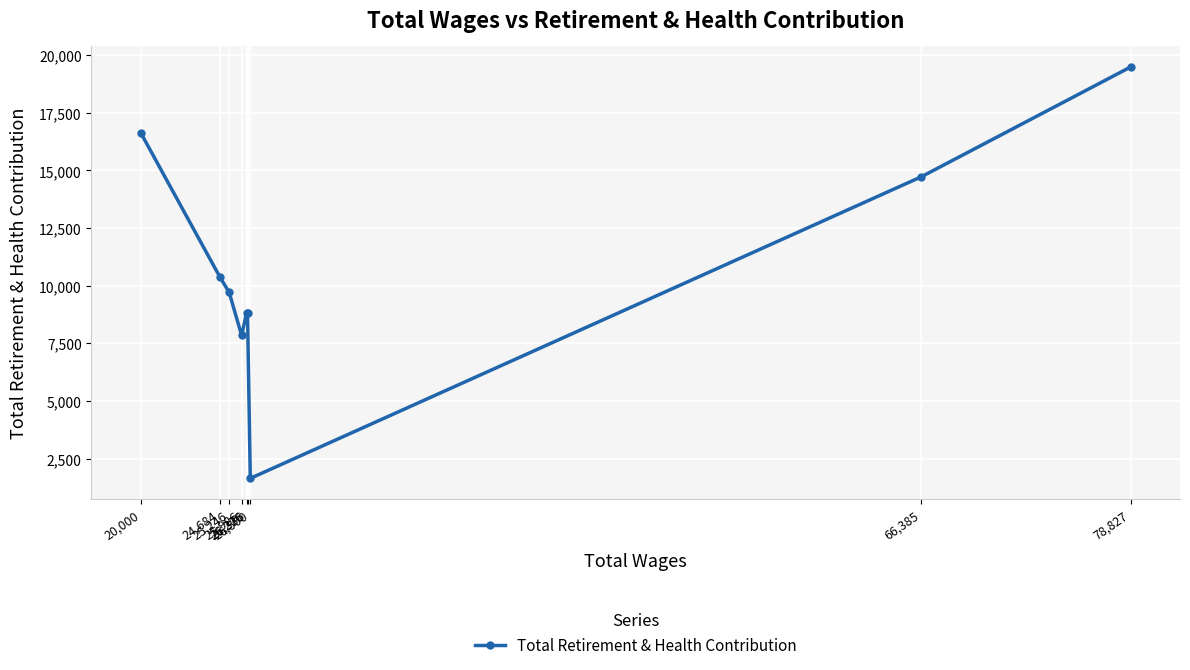

True or false: there are more than 0 points higher than both neighbors.

False